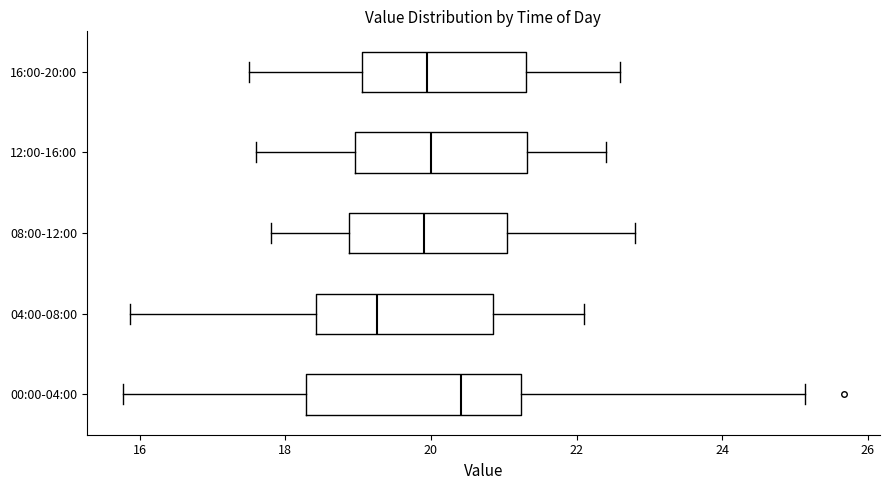

Where does the right whisker of the box for 04:00-08:00 end on the x-axis? The values are not printed on the chart, so give them approximately, as read against the axis.

22.2